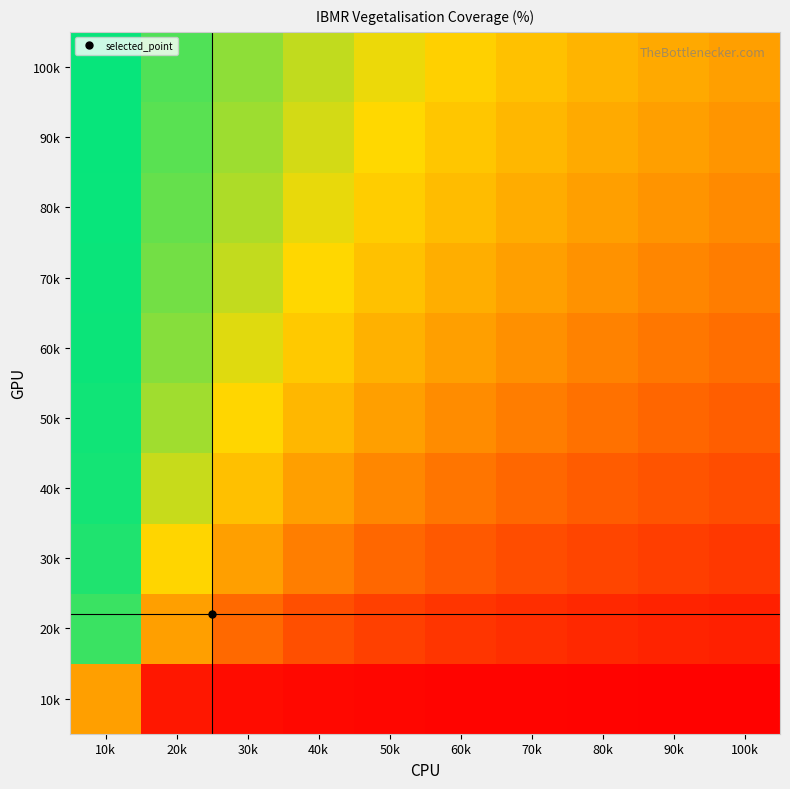

Count the number of categories in the chart.

10